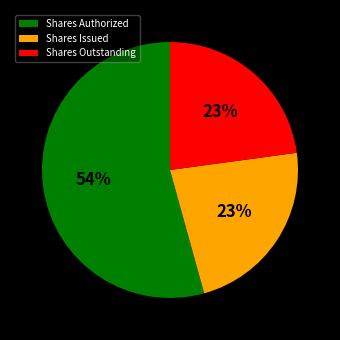

What is the largest slice in the pie chart?

Shares Authorized